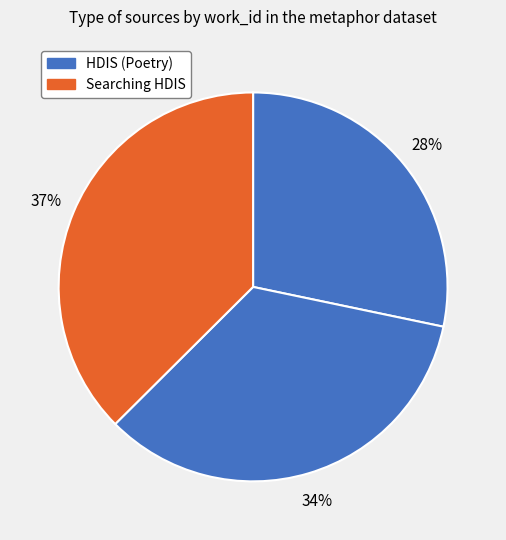

Count the number of slices in the pie.

3